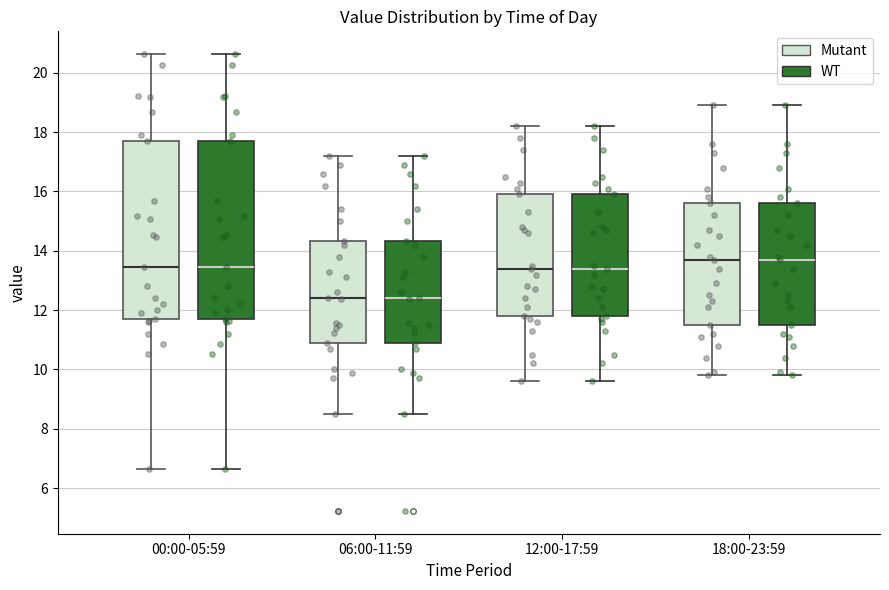

Where does the median line of the box for 06:00-11:59 (WT) sit on the y-axis? The values are not printed on the chart, so give them approximately, as read against the axis.

12.4